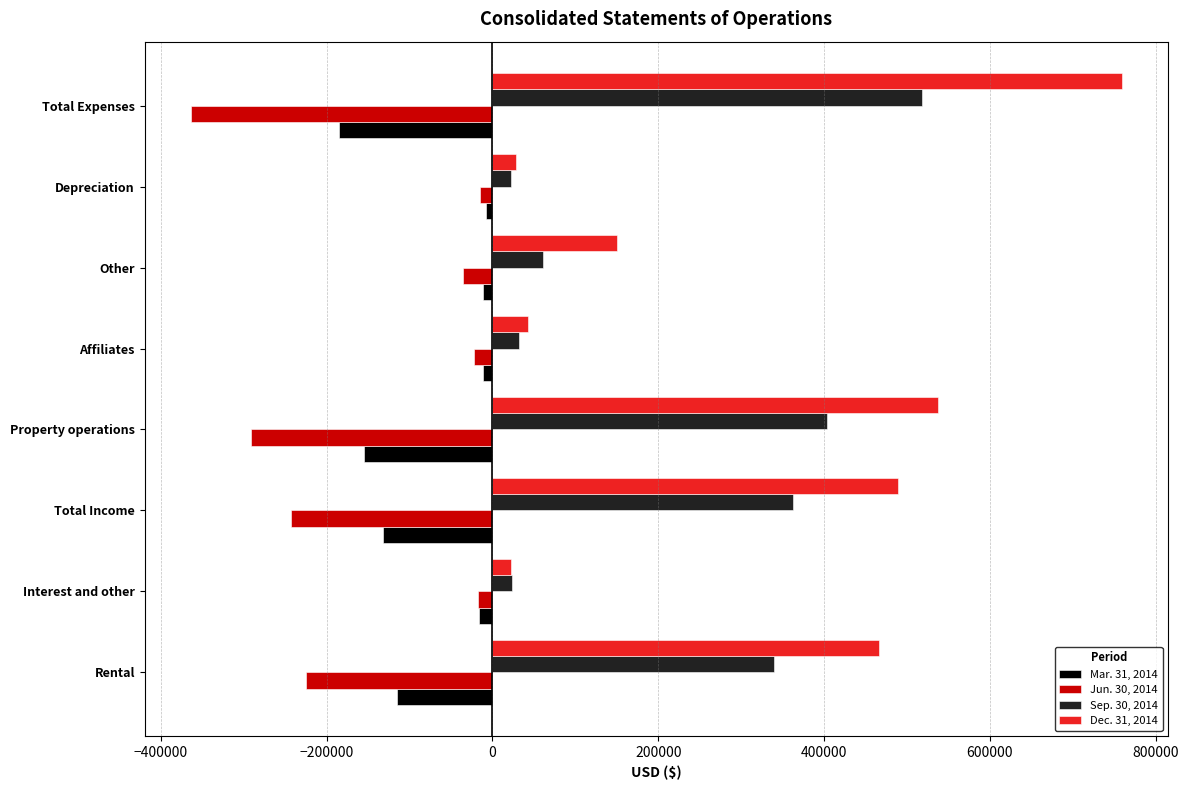

Which category has the lowest value across all series?

Total Expenses